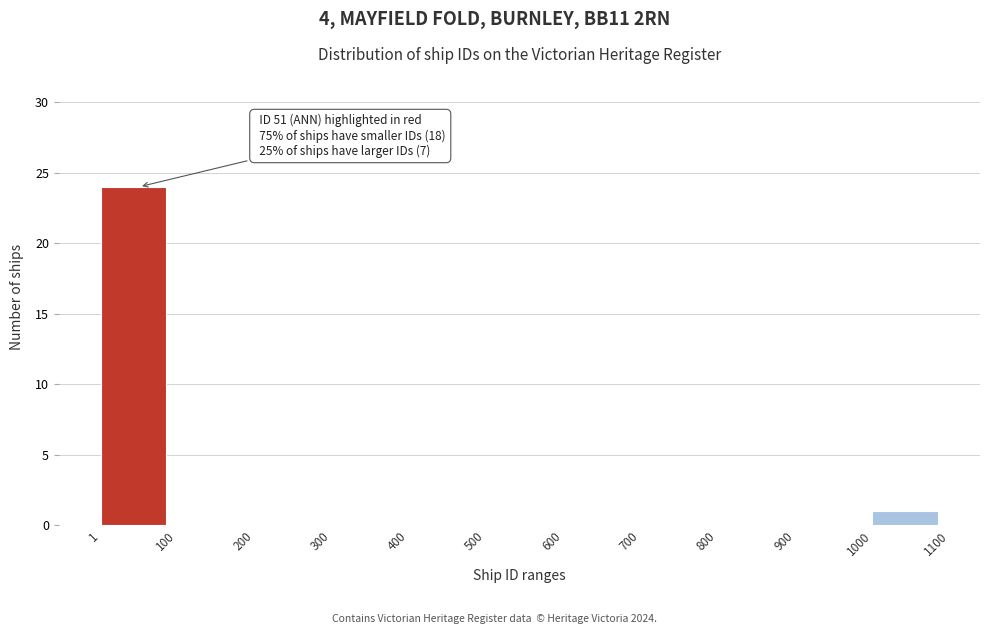

Which range on the x-axis has the tallest bar?

1 to 100